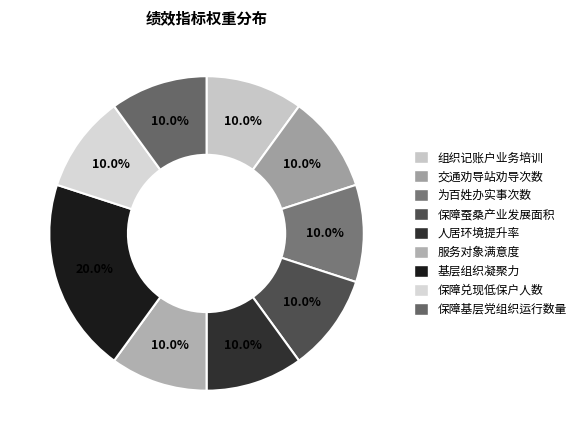

Rank the categories by value from highest to lowest.

基层组织凝聚力, 组织记账户业务培训, 交通劝导站劝导次数, 为百姓办实事次数, 保障蚕桑产业发展面积, 人居环境提升率, 服务对象满意度, 保障兑现低保户人数, 保障基层党组织运行数量